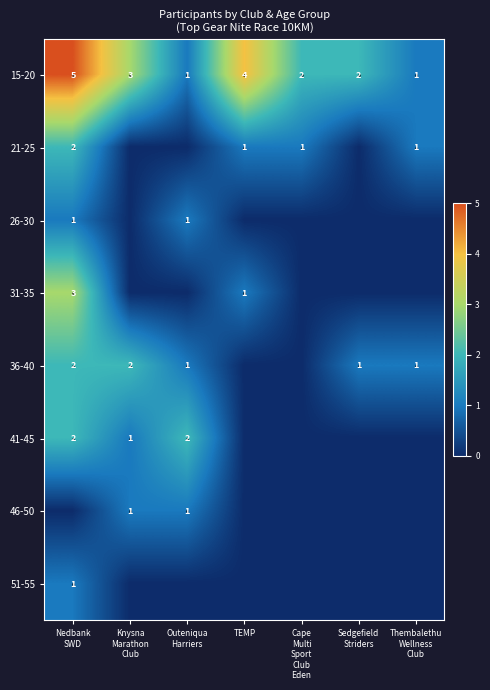

What is the difference between the second highest and second lowest values in the 15-20 series?

3